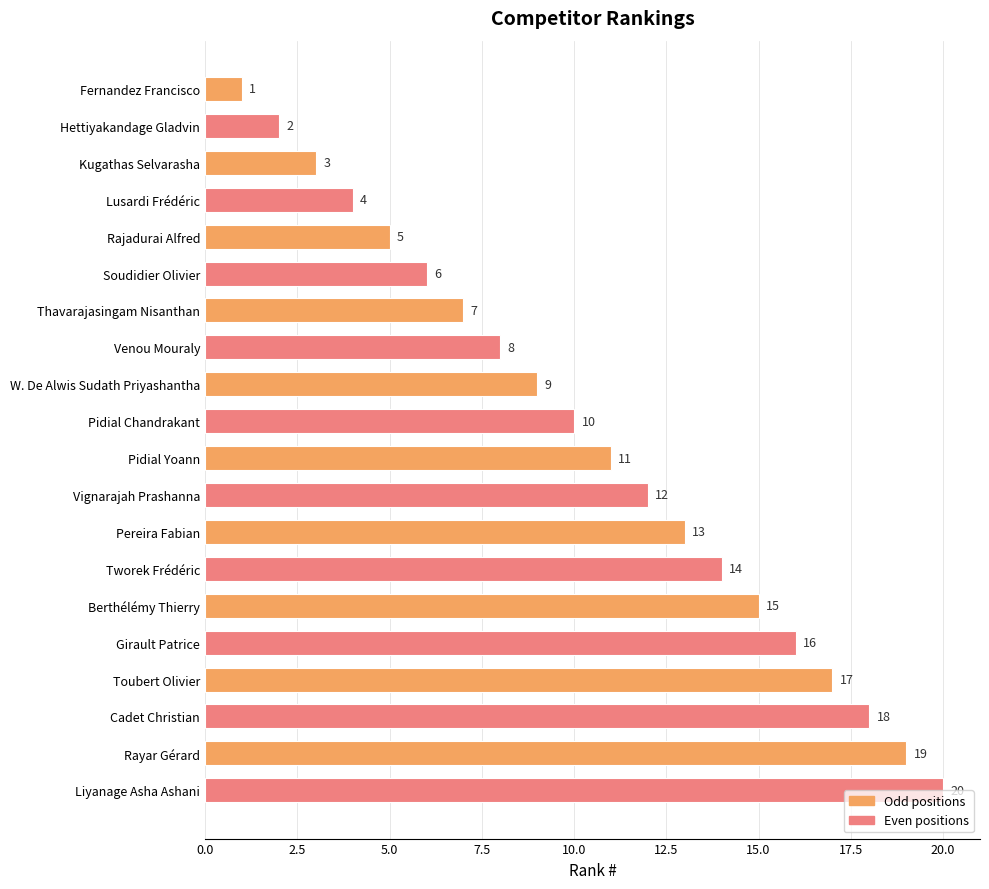

List the labels in order of value, smallest first.

Fernandez Francisco, Hettiyakandage Gladvin, Kugathas Selvarasha, Lusardi Frédéric, Rajadurai Alfred, Soudidier Olivier, Thavarajasingam Nisanthan, Venou Mouraly, W. De Alwis Sudath Priyashantha, Pidial Chandrakant, Pidial Yoann, Vignarajah Prashanna, Pereira Fabian, Tworek Frédéric, Berthélémy Thierry, Girault Patrice, Toubert Olivier, Cadet Christian, Rayar Gérard, Liyanage Asha Ashani